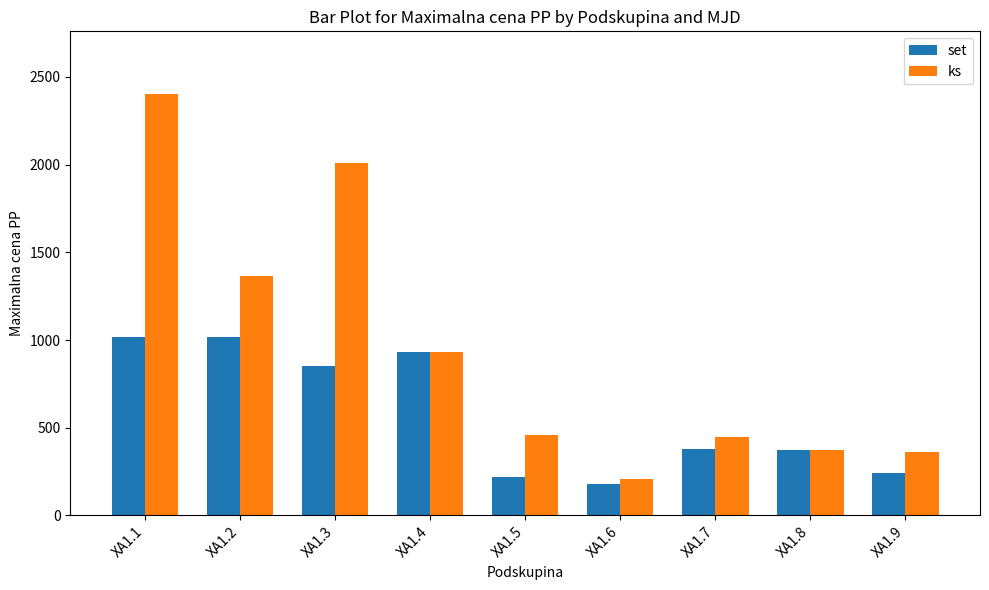

What is the sum of the set values at XA1.4 and XA1.9?

1173